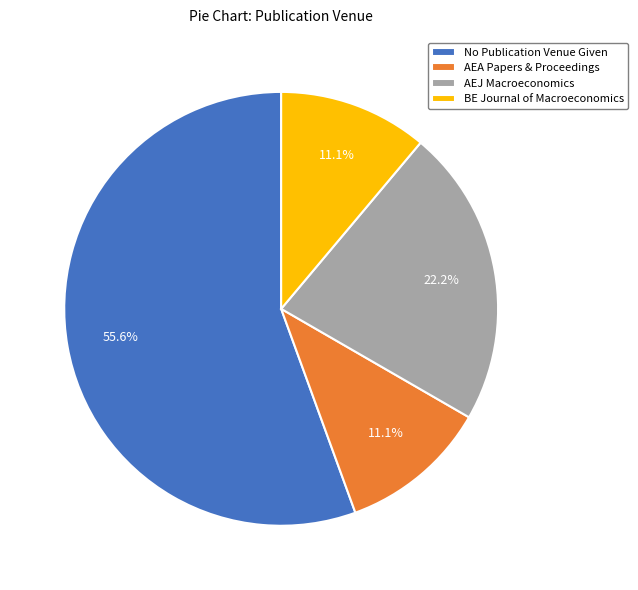

How many segments does this pie chart have?

4